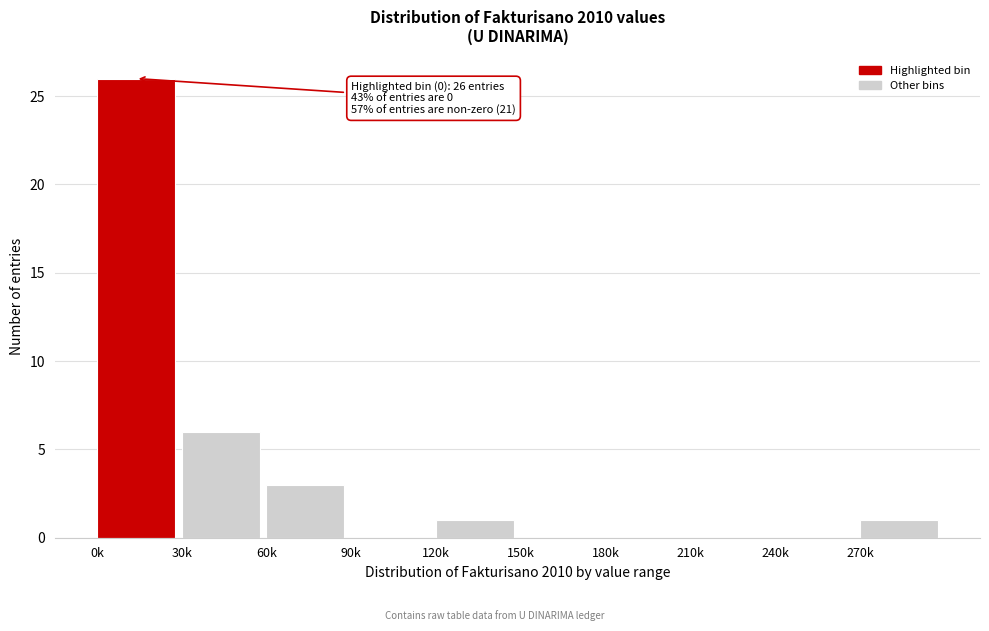

Reading right to left, extract all data points from this chart.

270k=1	240k=0	210k=0	180k=0	150k=0	120k=1	90k=0	60k=3	30k=6	0k=26